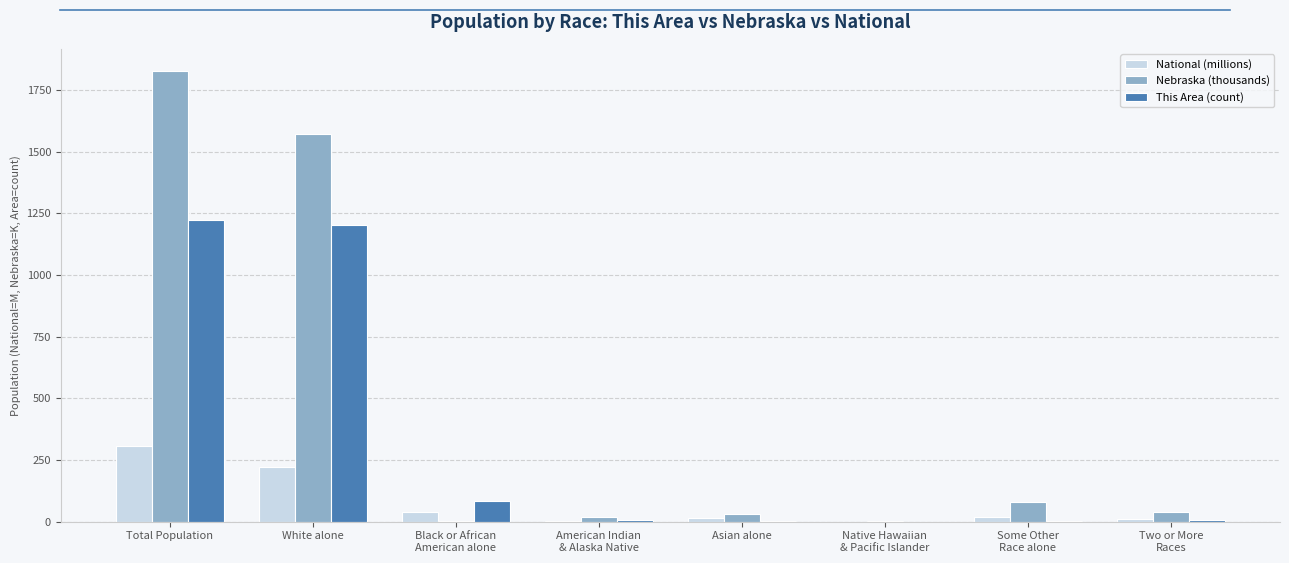

What is the sum of all Nebraska (thousands) values?

3570.7